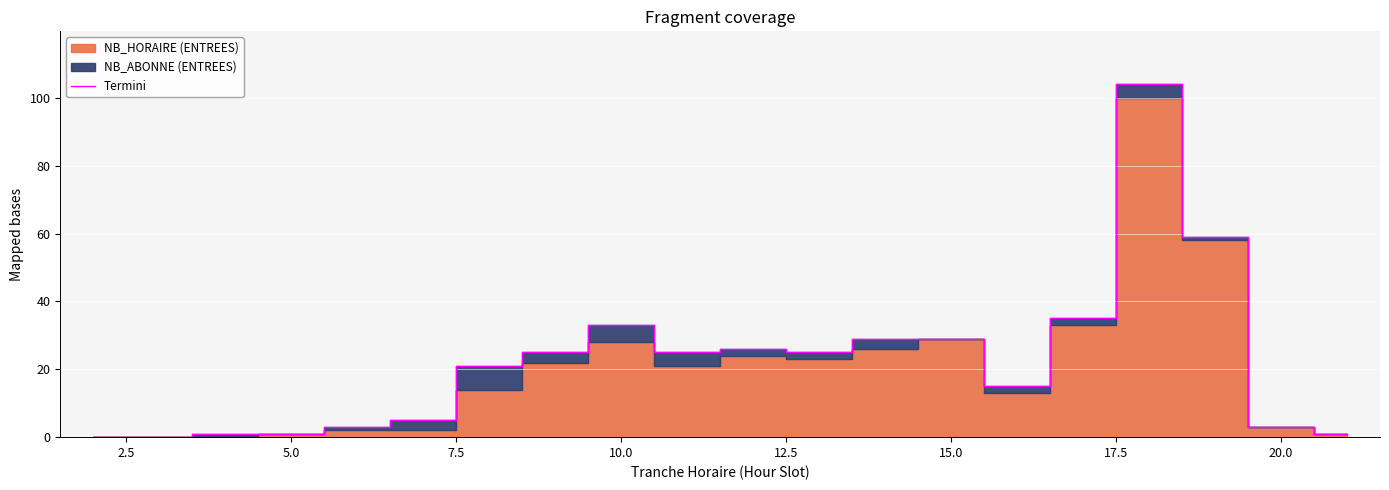

How many lines are shown in the chart?

1